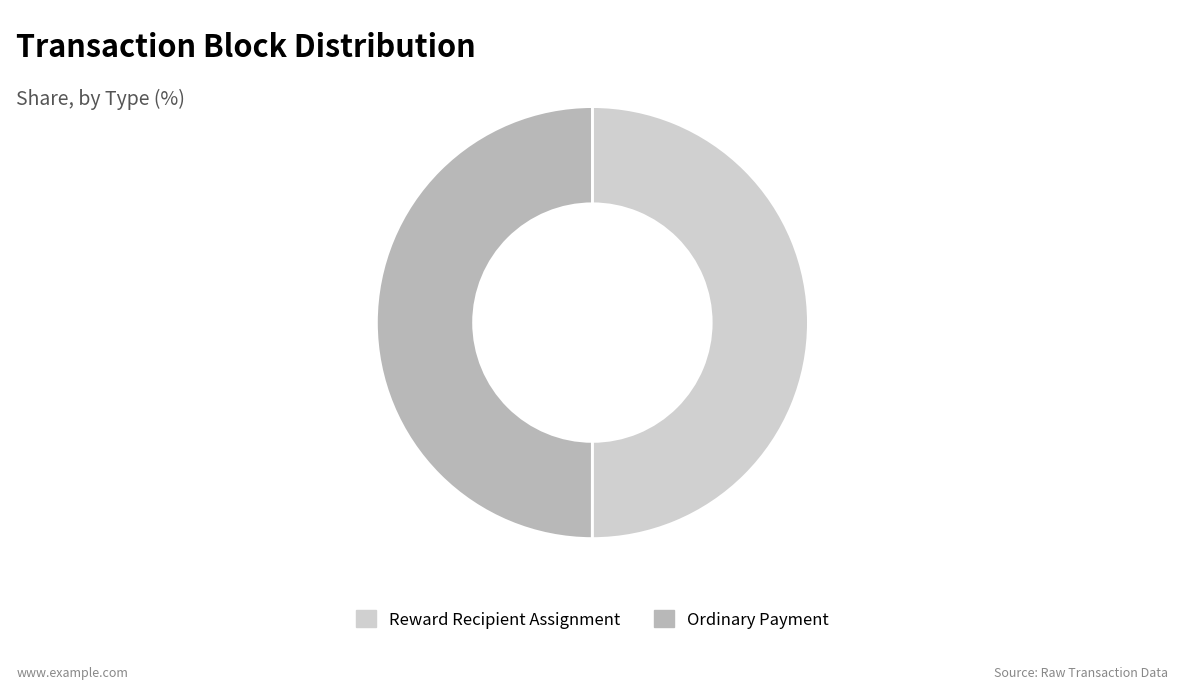

True or false: Reward Recipient Assignment accounts for 41% of the total.

False